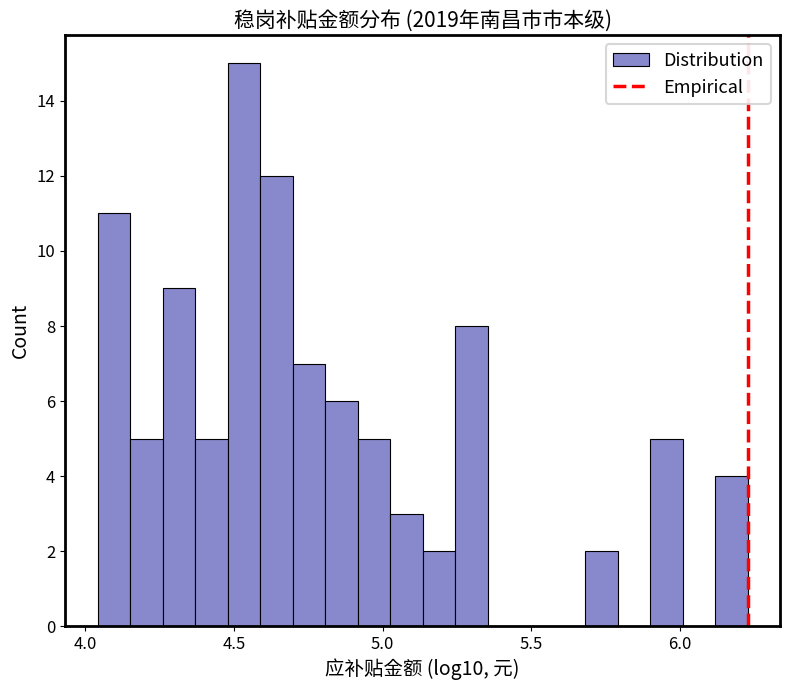

Read against the x-axis, roughly where is the centre of the tallest bar?

4.55